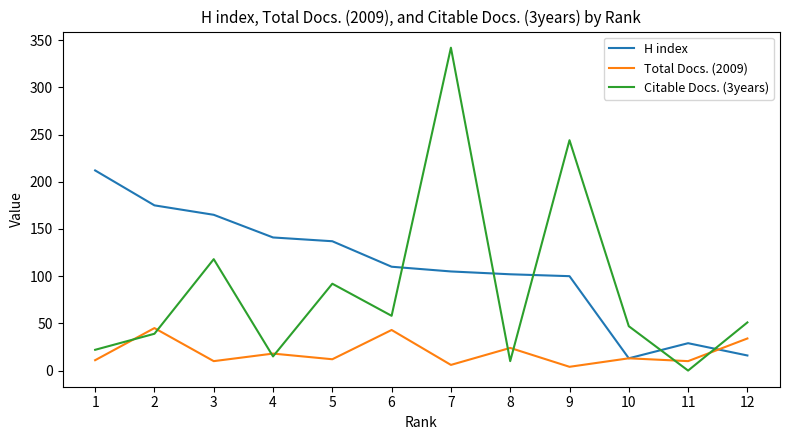

Count the number of data series in this chart.

3